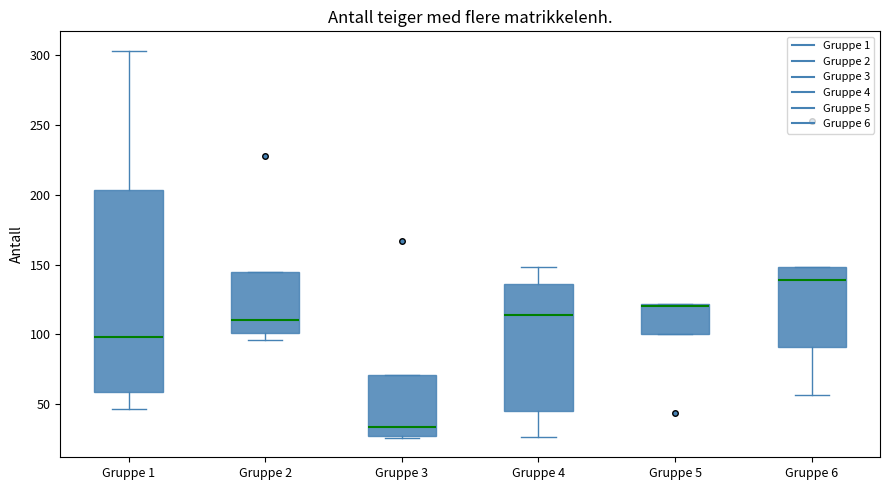

Which box is the tallest, from its lower edge to its upper edge?

Gruppe 1